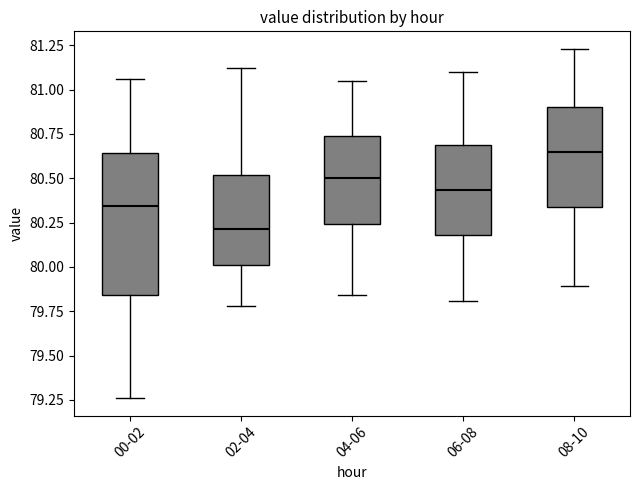

Reading left to right, read every box against the y-axis: the position of its median line, the range the box covers, and the ends of its whiskers. The values are not printed on the chart, so give them approximately, as read against the axis.

00-02: median 80.35, box 79.85 to 80.65, whiskers 79.25 to 81.05
02-04: median 80.20, box 80.00 to 80.50, whiskers 79.80 to 81.10
04-06: median 80.50, box 80.25 to 80.75, whiskers 79.85 to 81.05
06-08: median 80.45, box 80.20 to 80.70, whiskers 79.80 to 81.10
08-10: median 80.65, box 80.35 to 80.90, whiskers 79.90 to 81.25